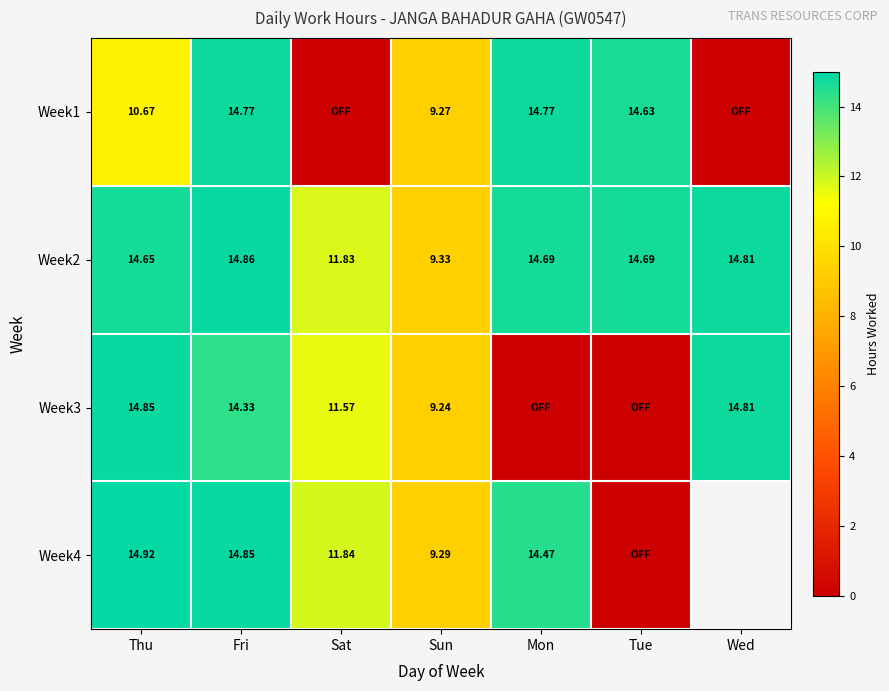

What is the sum of the Week4 values at Thu and Sat?

26.8